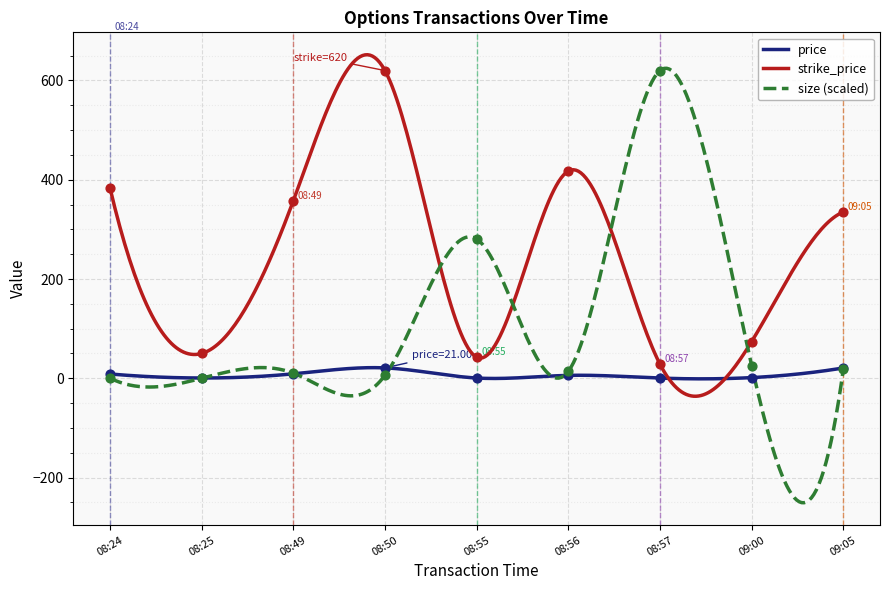

What are all the series names shown in the legend?

price, strike_price, size